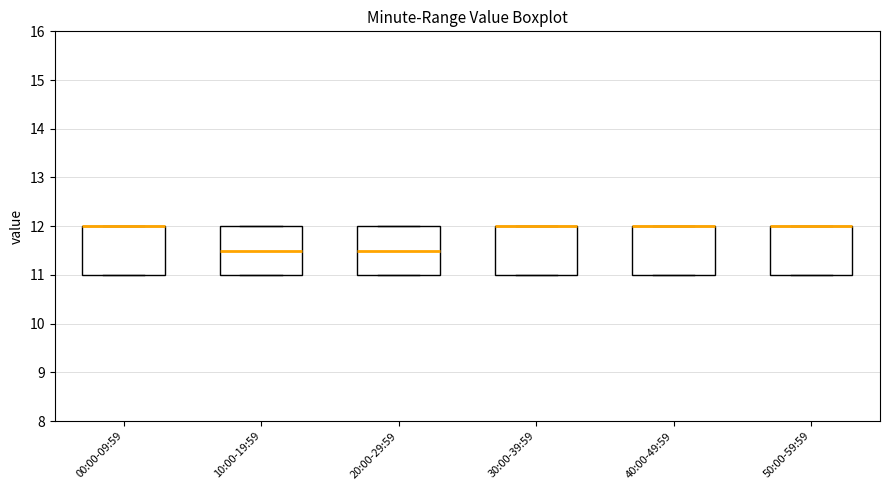

Where is the lower edge of the box for 40:00-49:59 on the y-axis? The values are not printed on the chart, so give them approximately, as read against the axis.

11.0